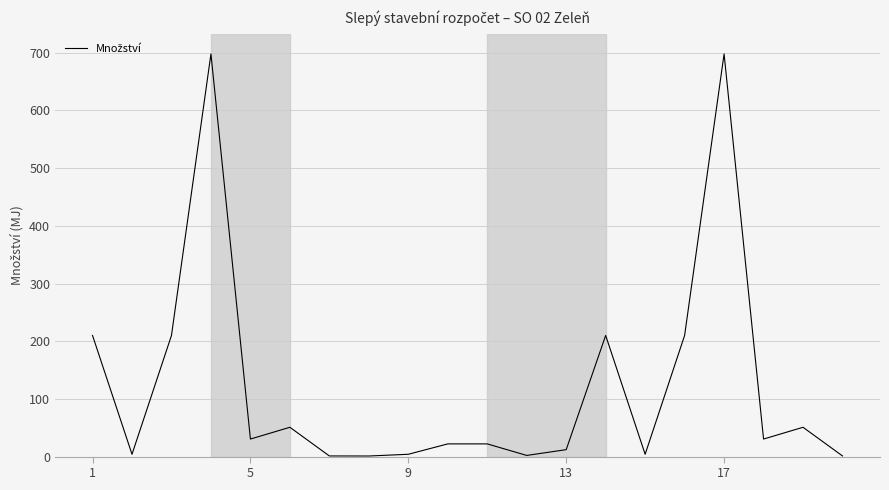

What is the greatest value displayed?

698.0